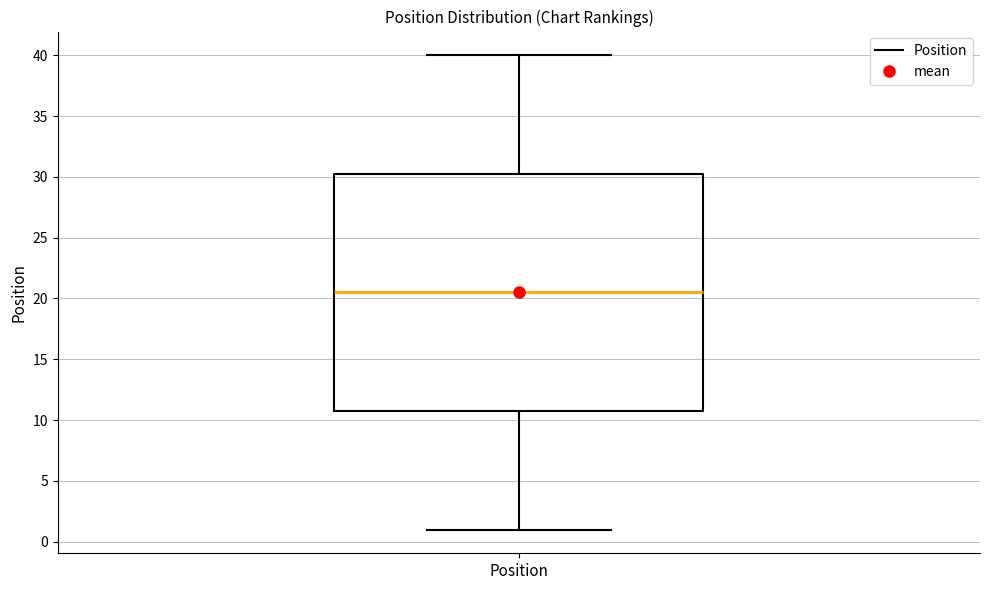

Where is the upper edge of the box for Position on the y-axis? The values are not printed on the chart, so give them approximately, as read against the axis.

30.5